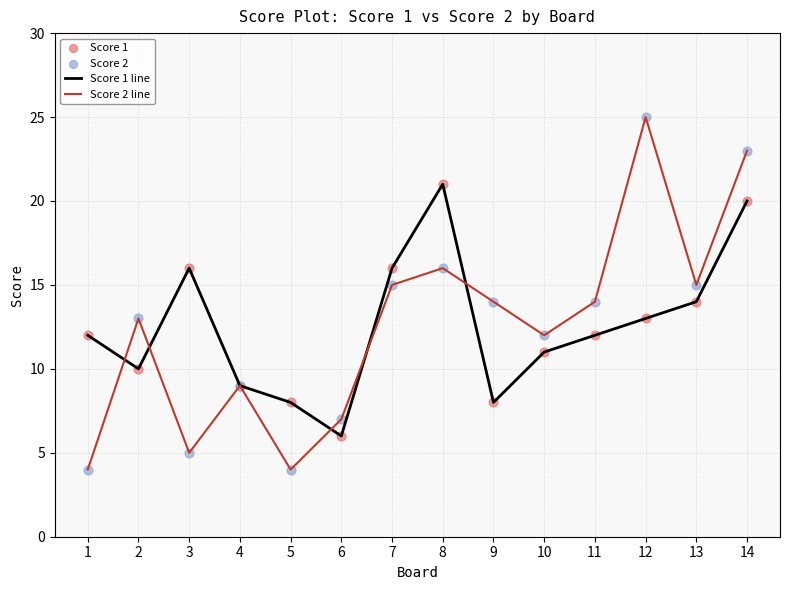

What is the maximum value shown in the chart?

25